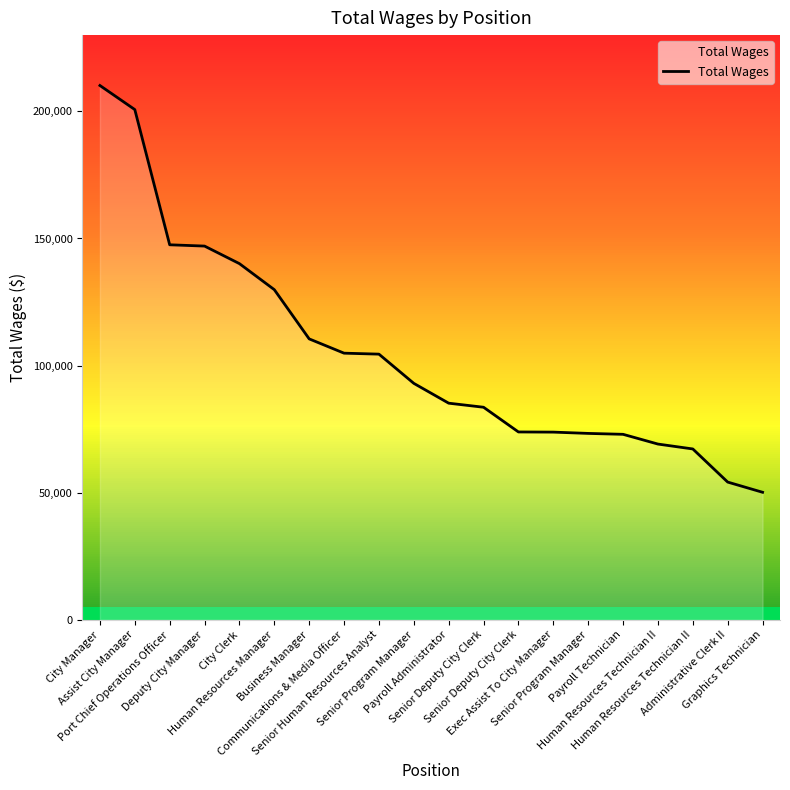

What is the difference between the values at Payroll Technician and Senior Program Manager?

359